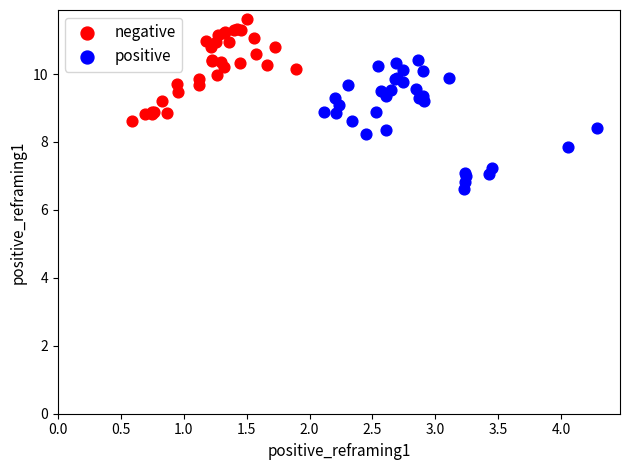

Which series reaches the maximum Y coordinate?

negative